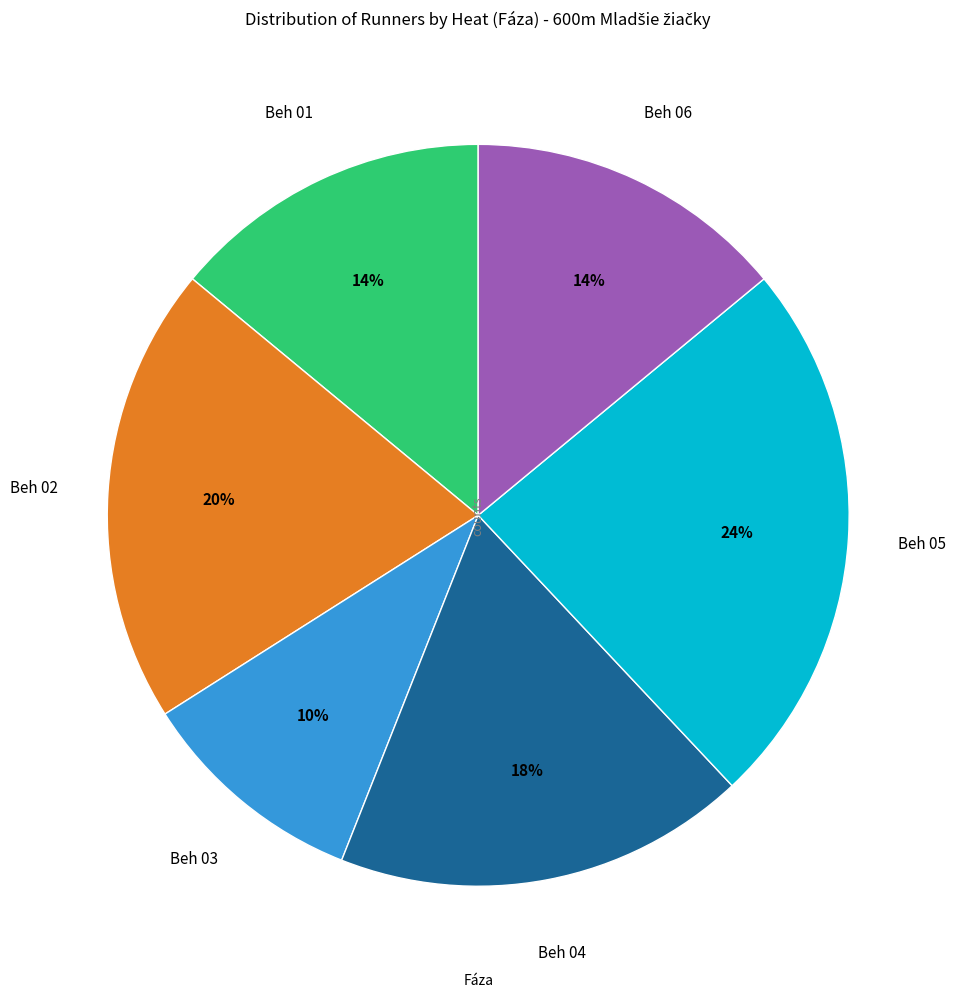

To the nearest percent, what is the average slice percentage?

17%